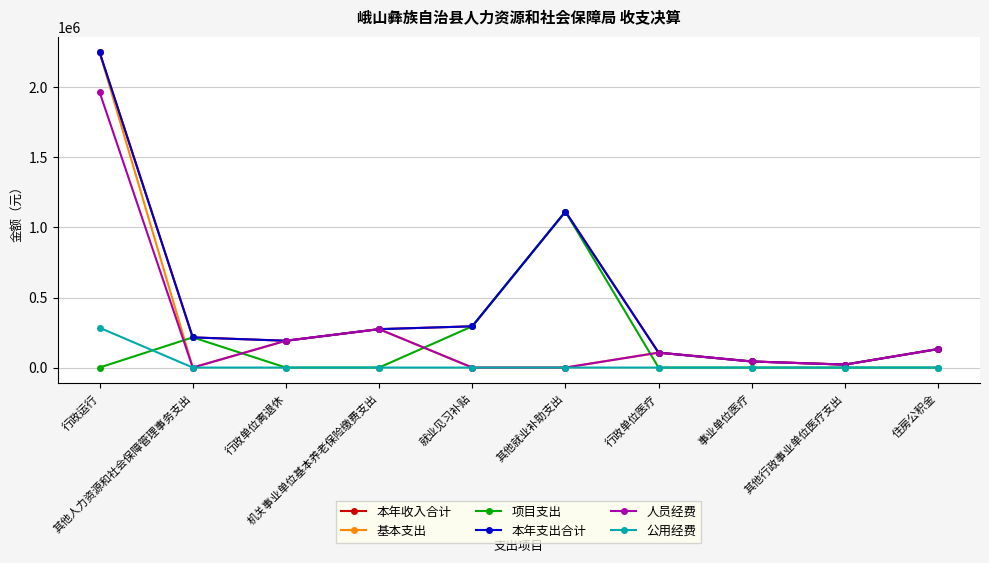

True or false: 项目支出 and 本年支出合计 cross at least once.

False